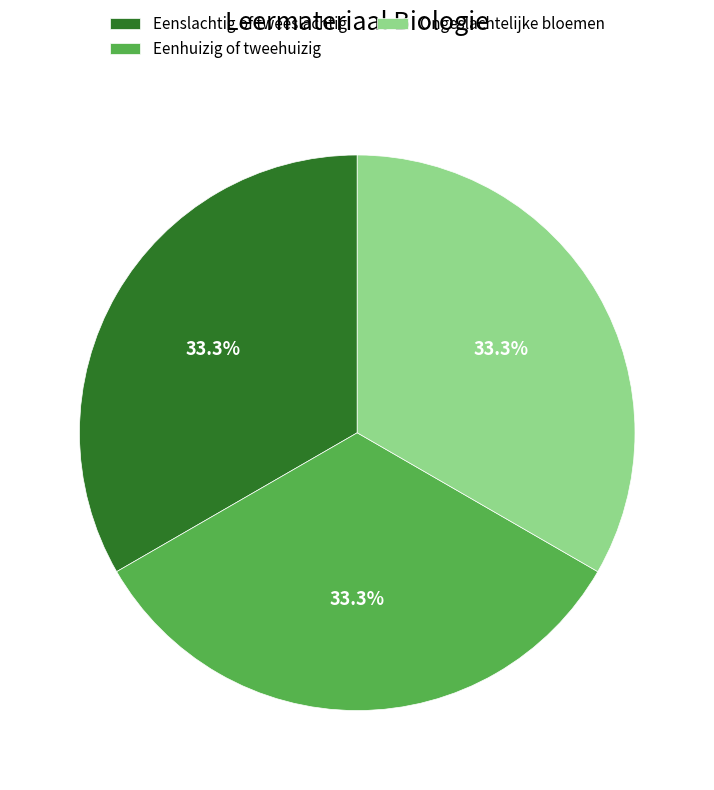

What is the total percentage of Eenhuizig of tweehuizig and Eenslachtig of tweeslachtig?

66.7%